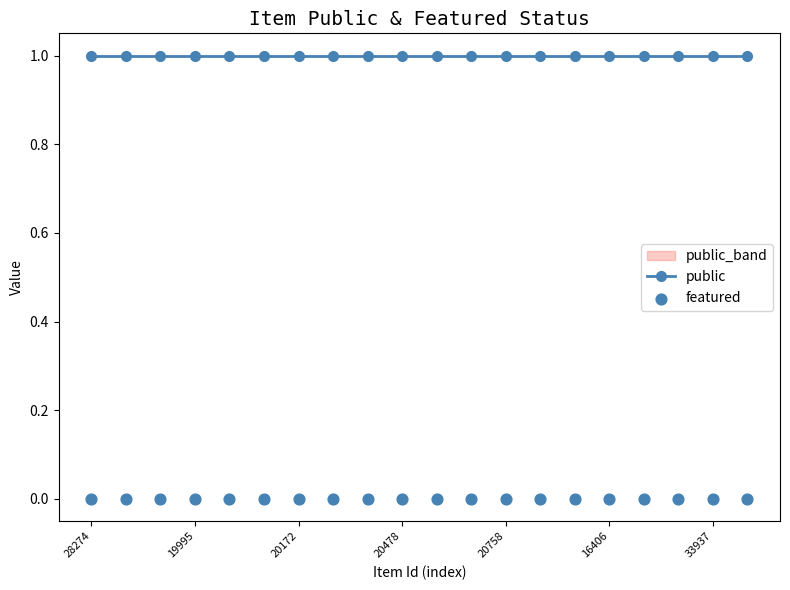

Which series contains the highest Y value?

public